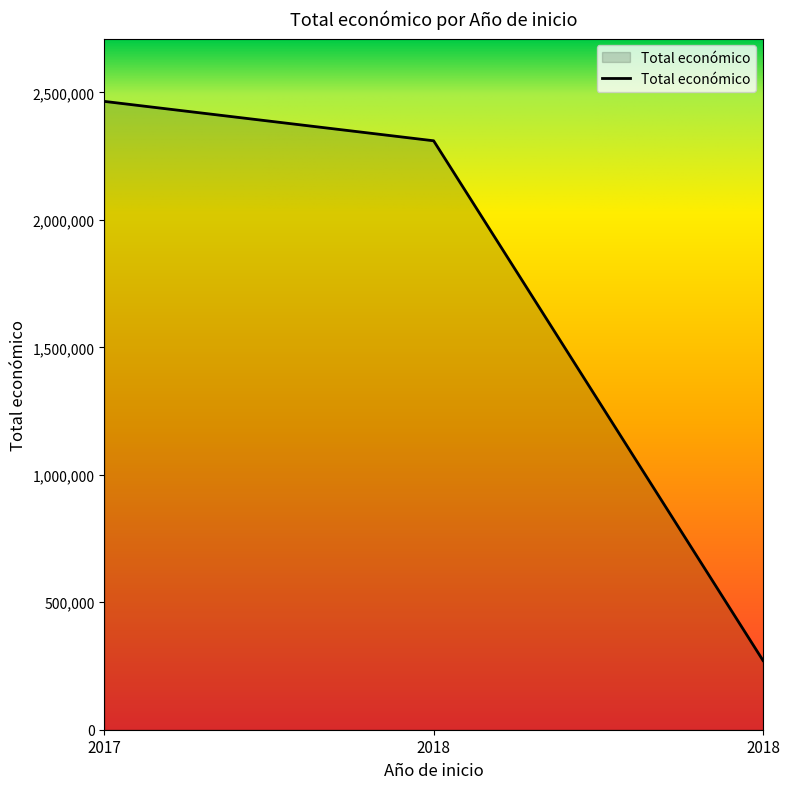

Approximately how many times larger is the value at 2018 compared to 2018?

8.5